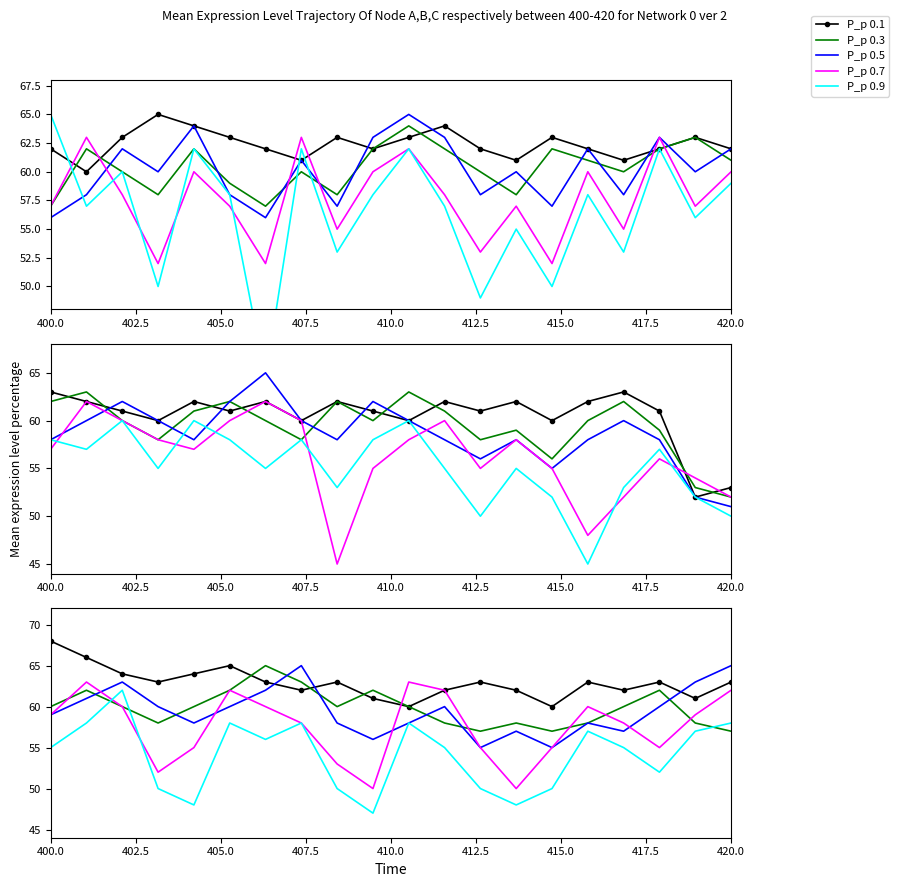

How many interior local peaks does the P_p 0.5 series have?

5